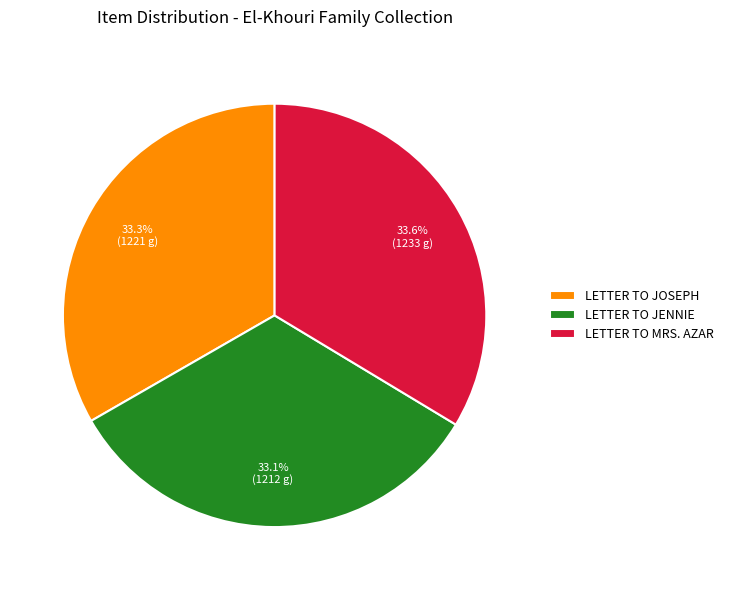

What percentage is NOT represented by LETTER TO JENNIE?

66.9%